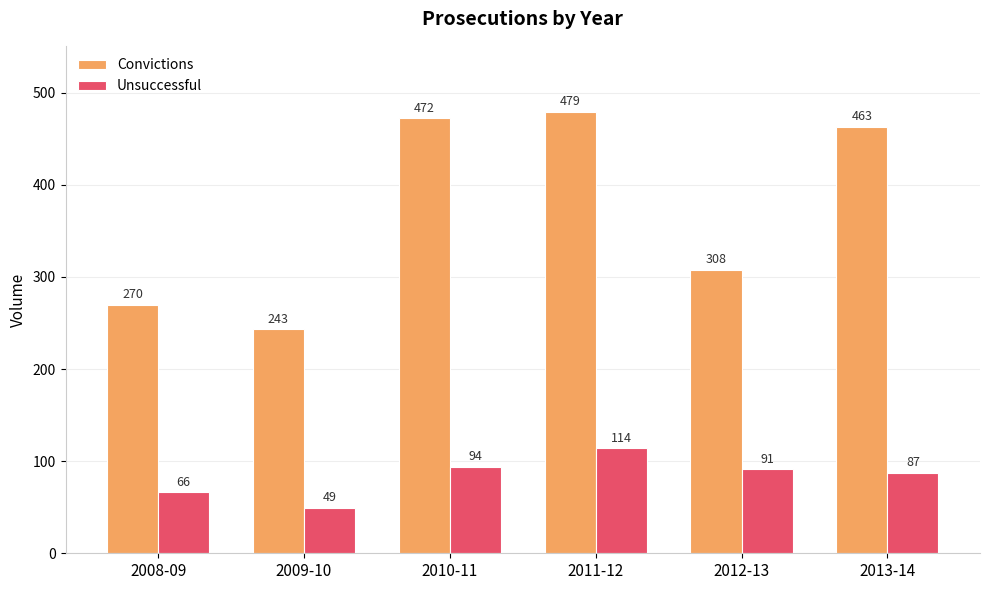

At which category is the sum across all series the highest?

2011-12